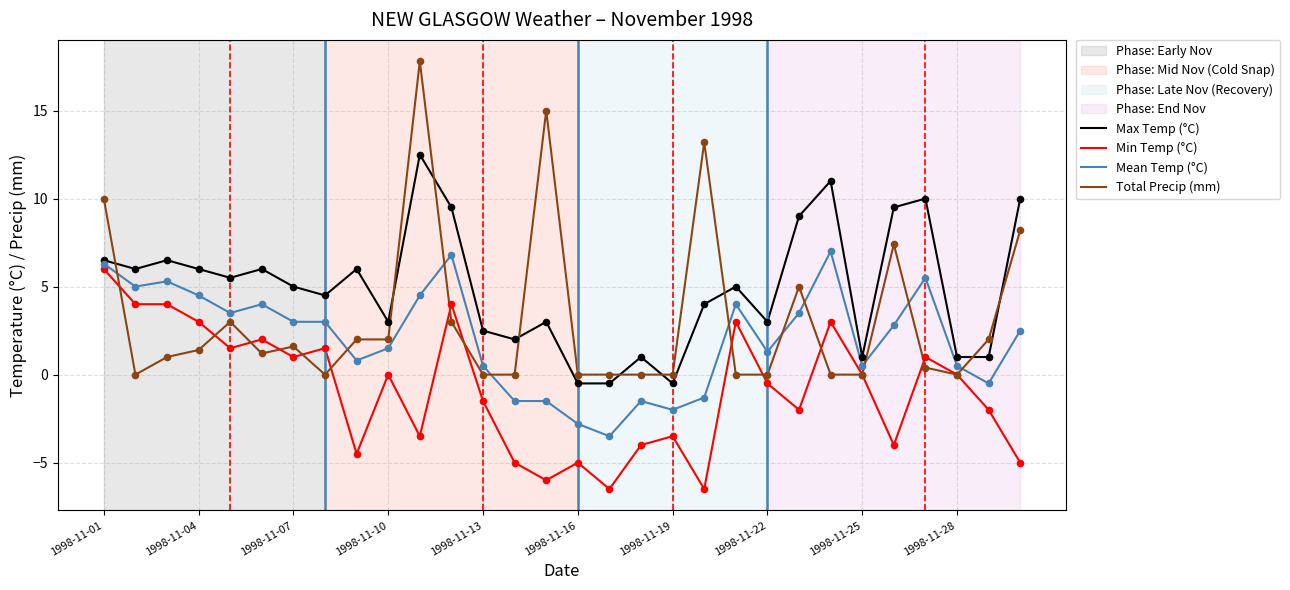

Which series has the largest total across all categories?

Max Temp (°C)